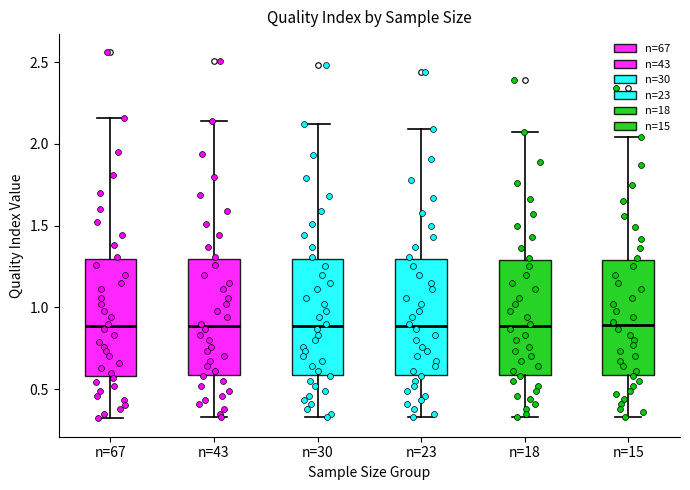

Where is the lower edge of the box for n=23 on the y-axis? The values are not printed on the chart, so give them approximately, as read against the axis.

0.60